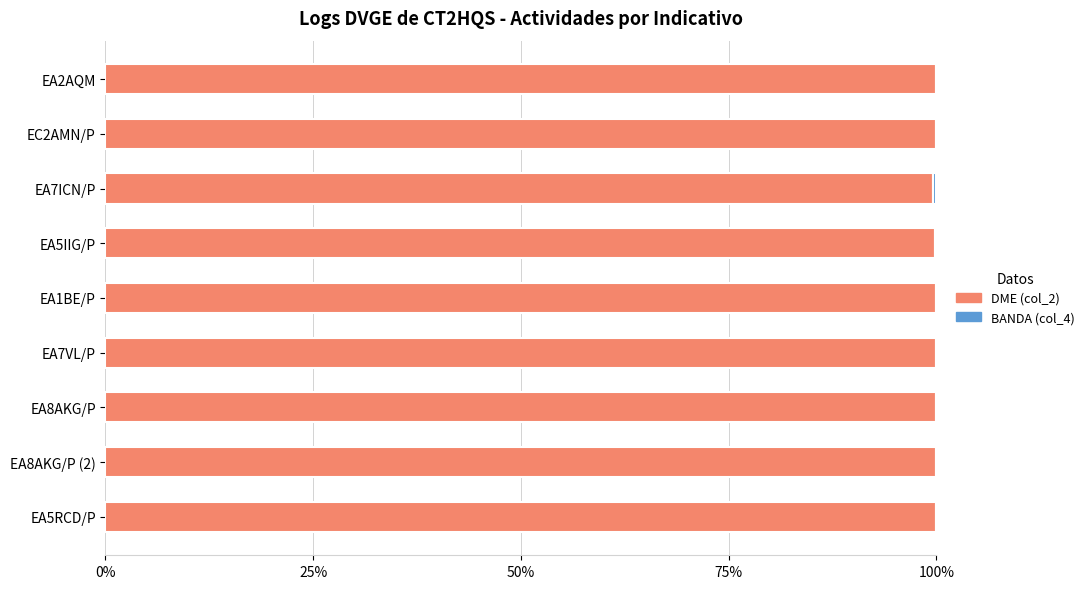

The DME (col_2) series shows 99.9 at EA5RCD/P. True or false?

True